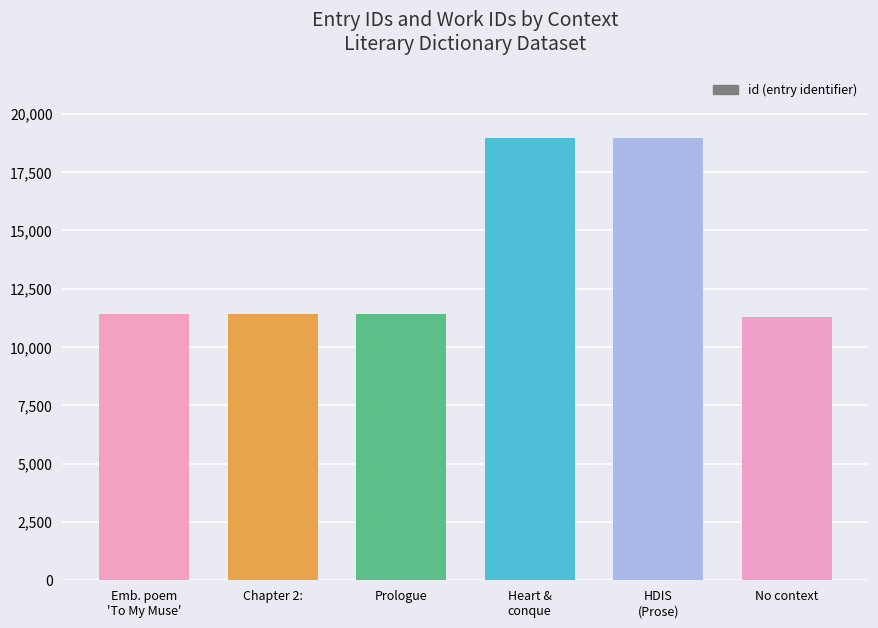

What is the minimum value shown in the chart?

11299